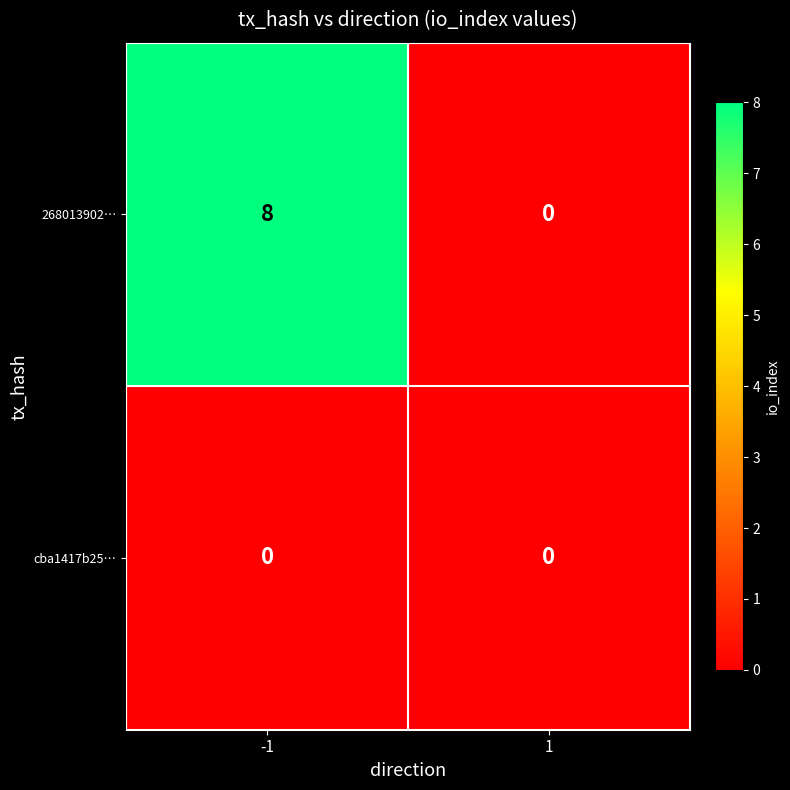

Which series has the largest total across all categories?

268013902…